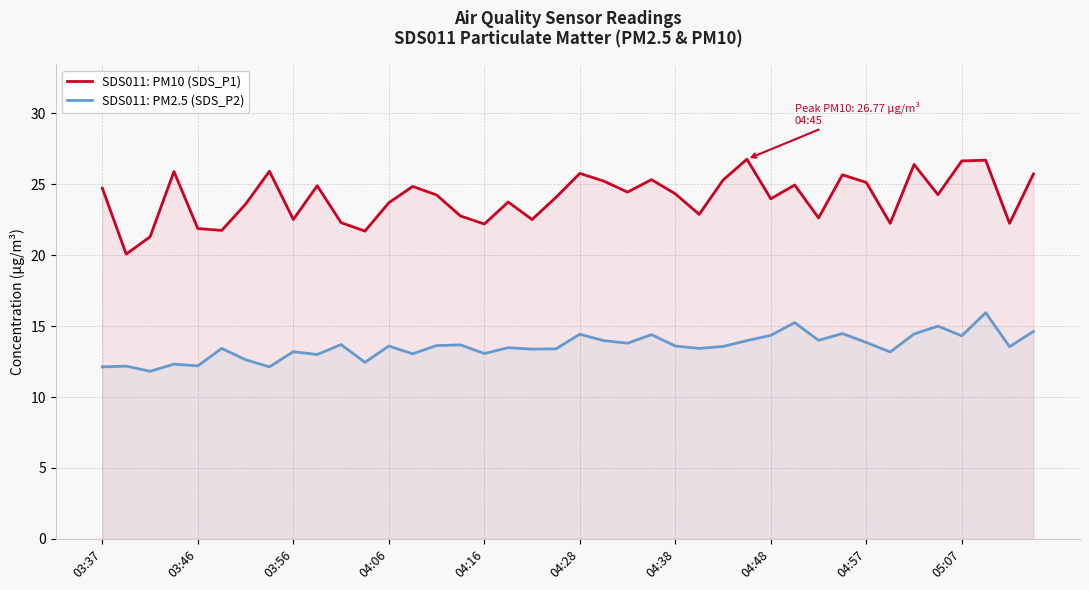

How many lines are shown in the chart?

2